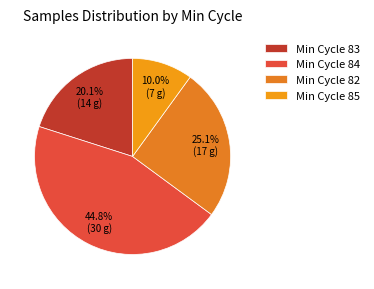

How many segments does this pie chart have?

4